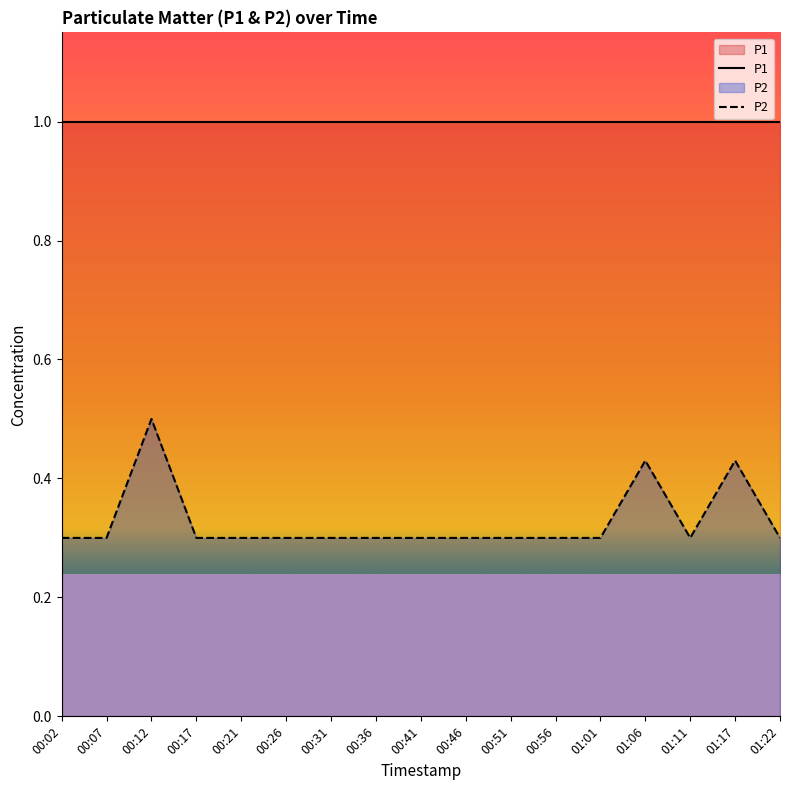

What value does the P2 series have at 00:26?

0.3